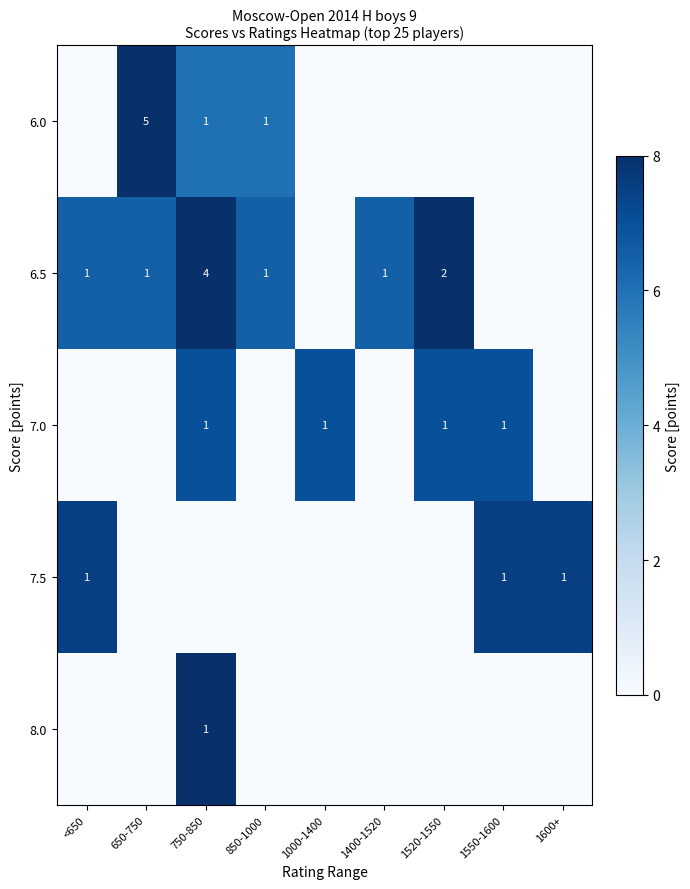

The value of 6.5 at 1400-1520 is 2. True or false?

False